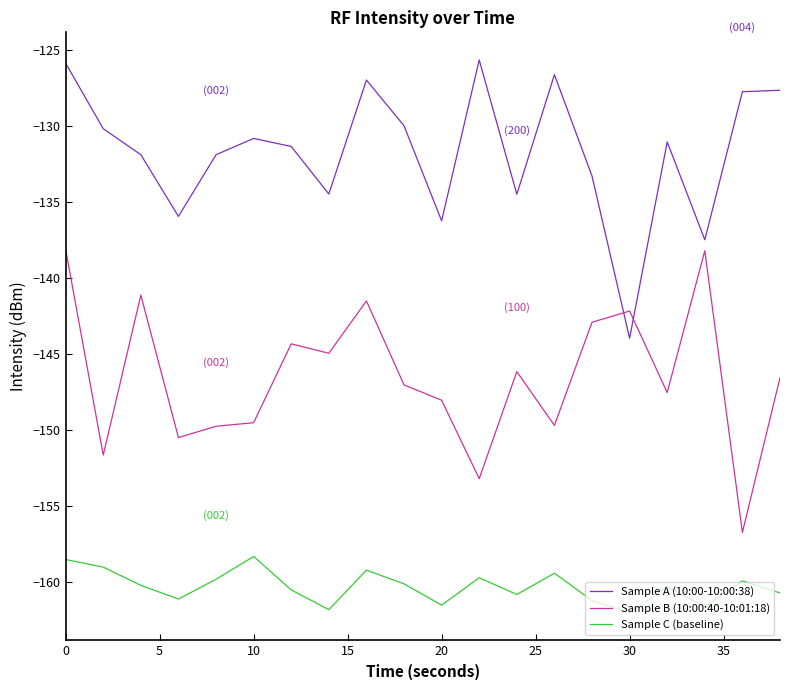

Which series has the largest total across all categories?

Sample A (10:00-10:00:38)